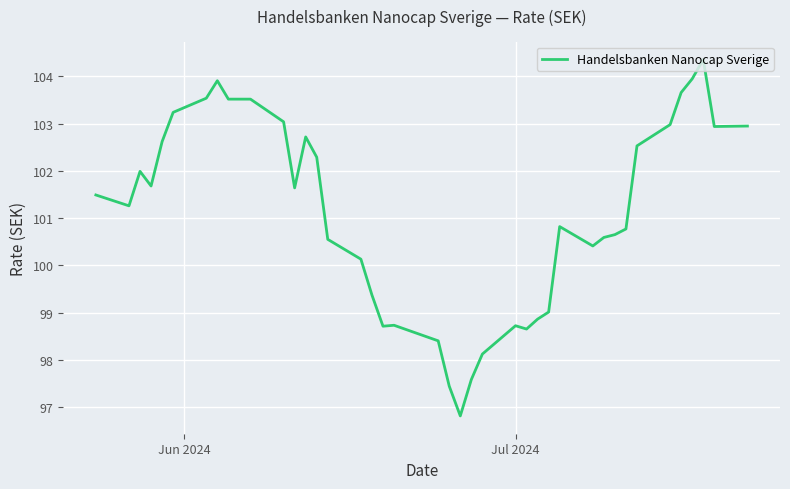

What is the minimum value shown in the chart?

96.8